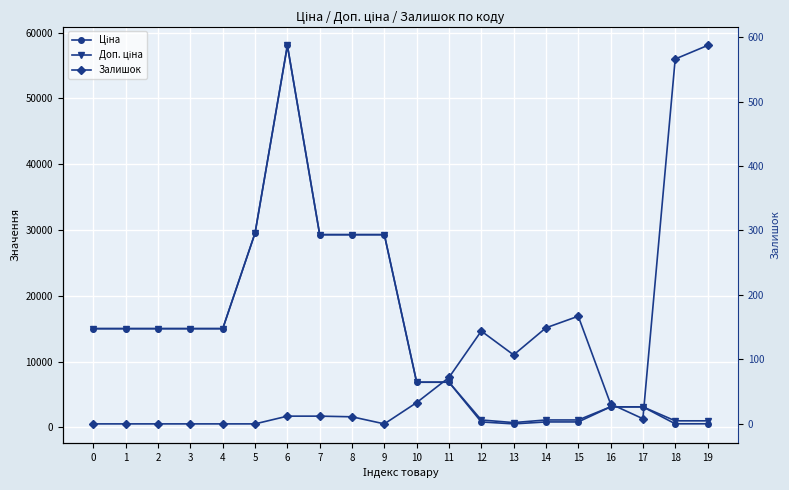

Is it true that Доп. ціна equals 1142.1 at 12?

True